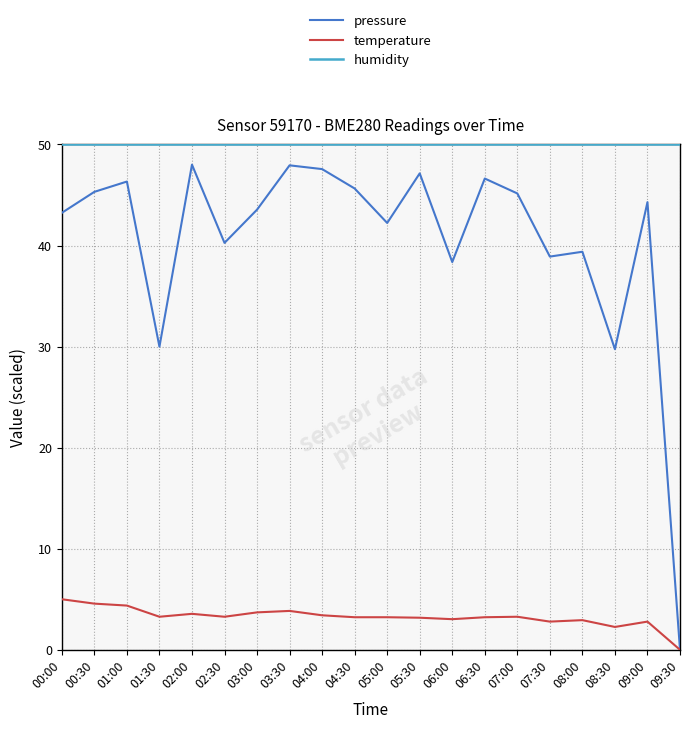

Which series changed the most between 02:00 and 06:30?

pressure